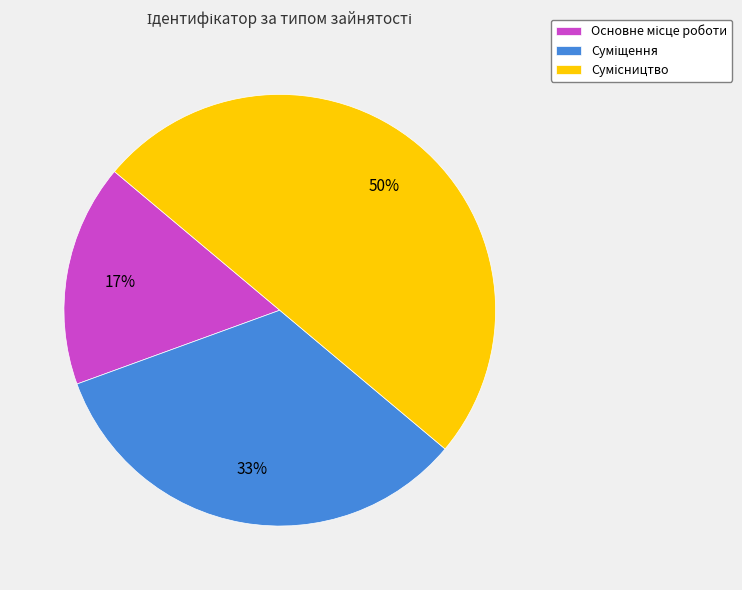

To the nearest percent, what is the average slice percentage?

33%